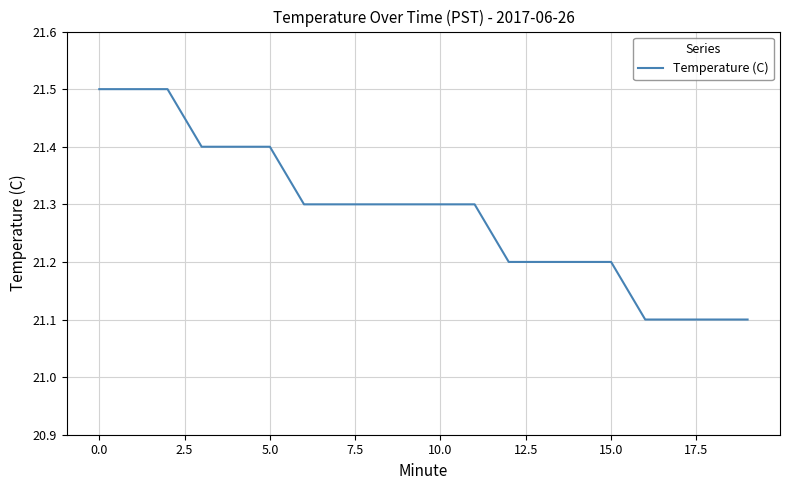

What is the smallest value displayed?

21.1